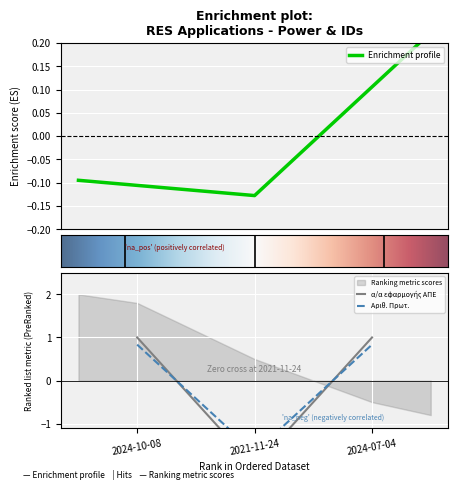

True or false: α/α εφαρμογής ΑΠΕ has a value of 0.4 at 2024-10-08.

False